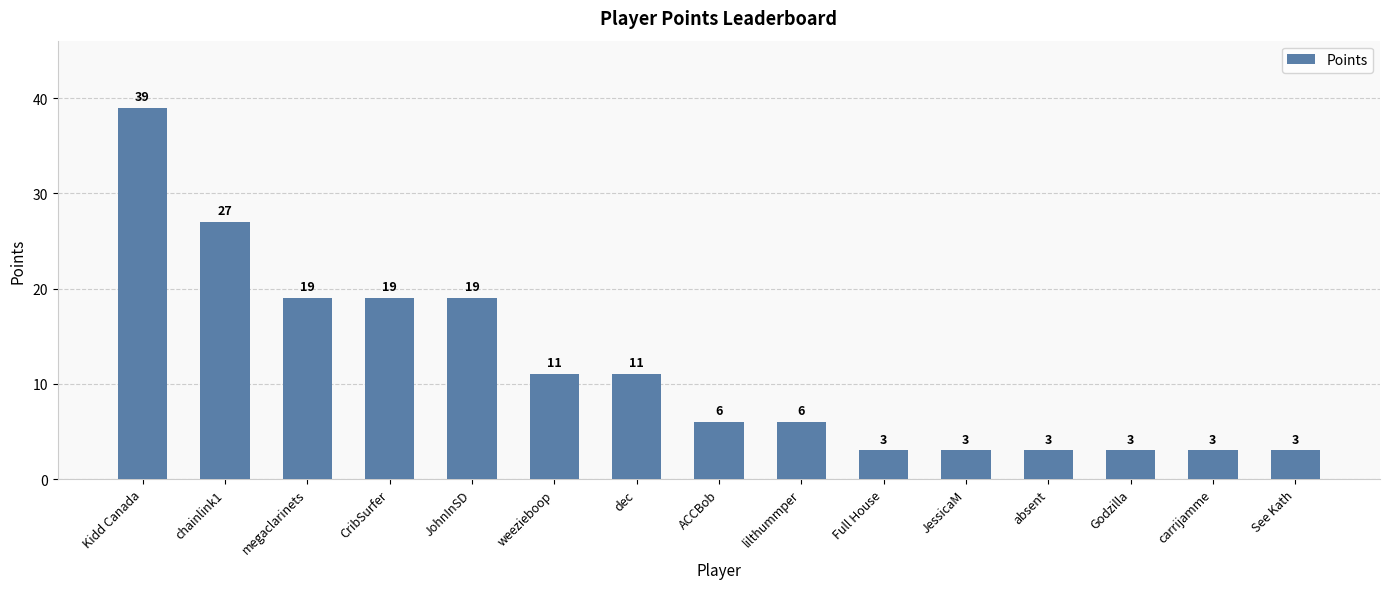

Read the value at weezieboop, to the nearest 5.

10